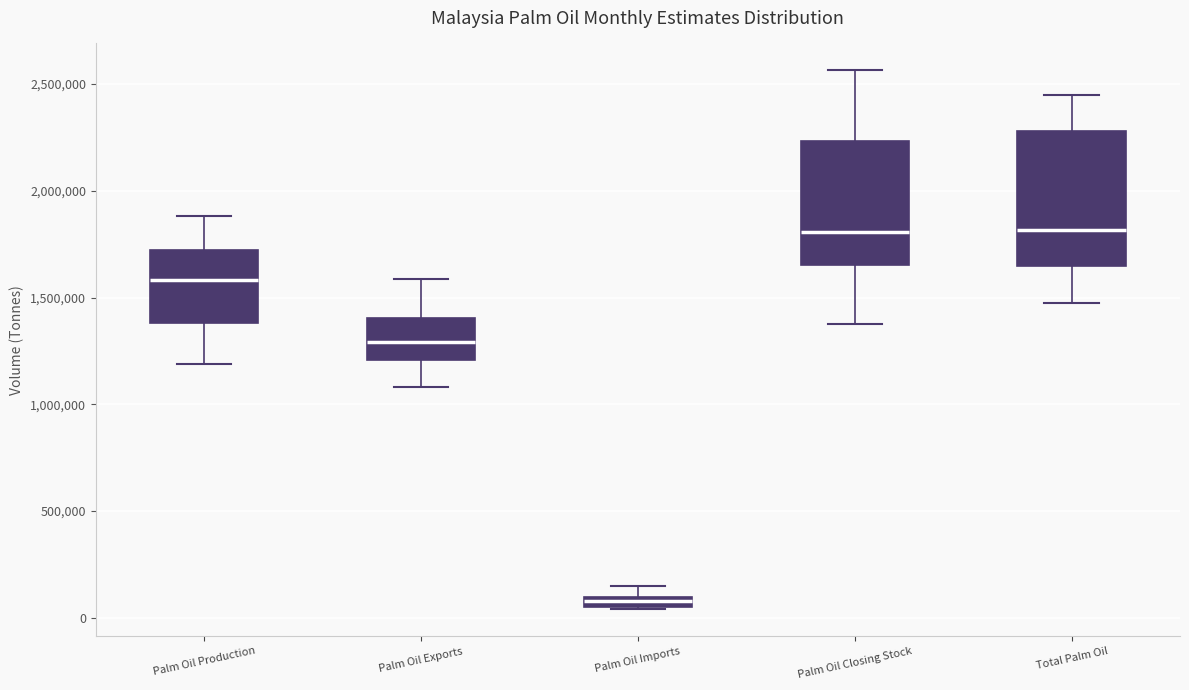

Where does the upper whisker of the box for Palm Oil Exports end on the y-axis? The values are not printed on the chart, so give them approximately, as read against the axis.

1600000